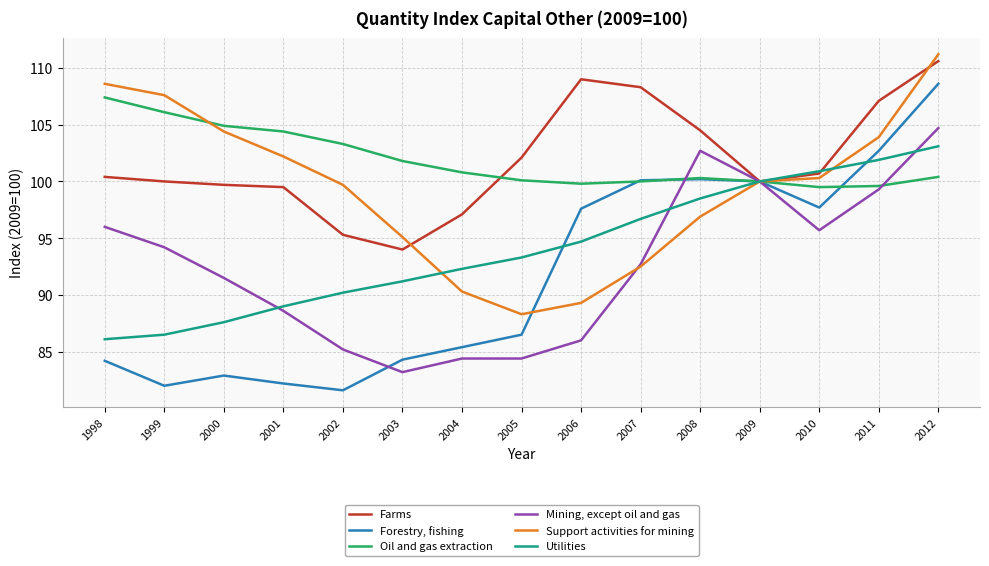

Between 2008 and 2012, which series saw the biggest shift?

Support activities for mining